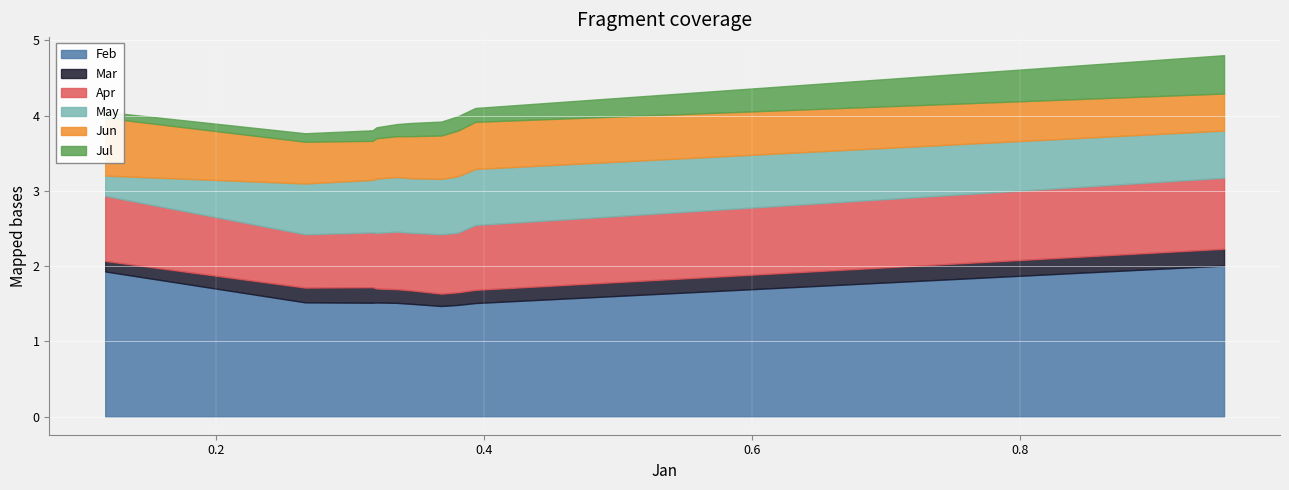

What is the average value of the Feb series?

1.6